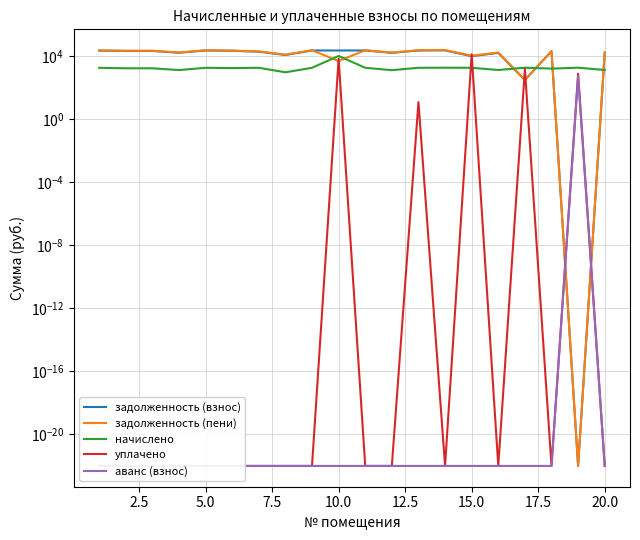

After their last crossing, which series has the higher values: задолженность (взнос) or задолженность (пени)?

задолженность (пени)